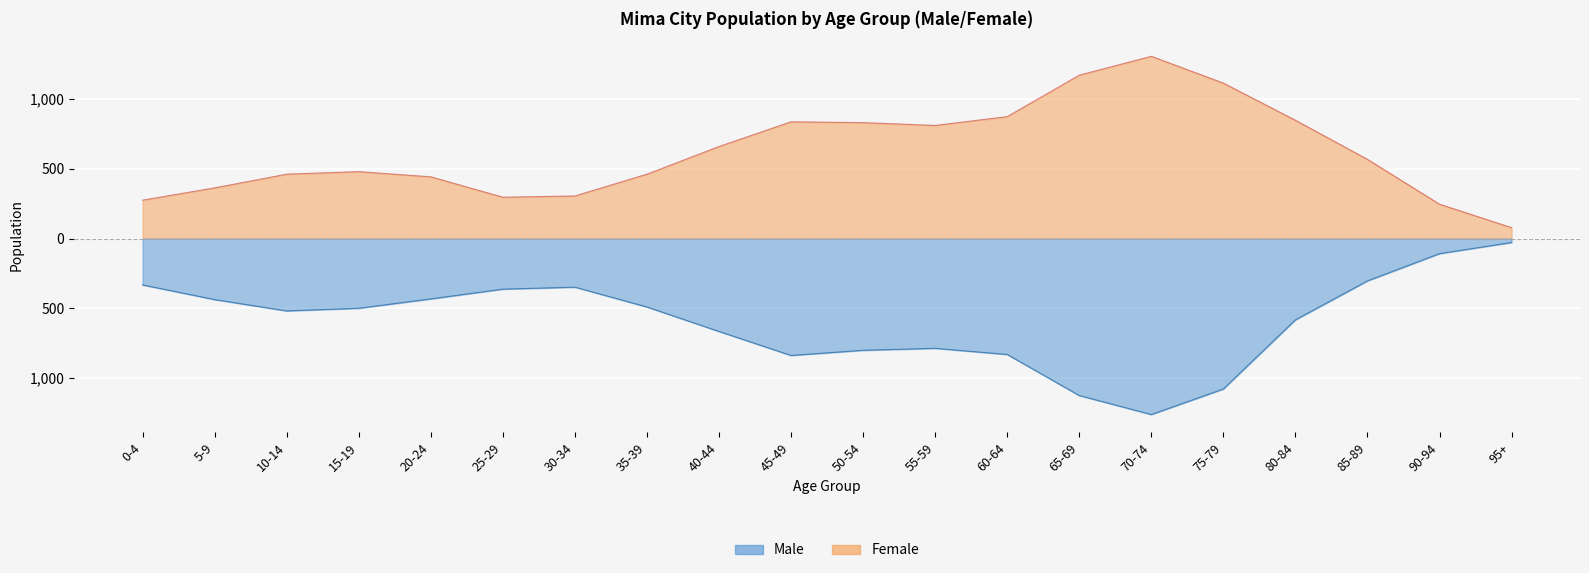

What is the maximum value shown in the chart?

1305